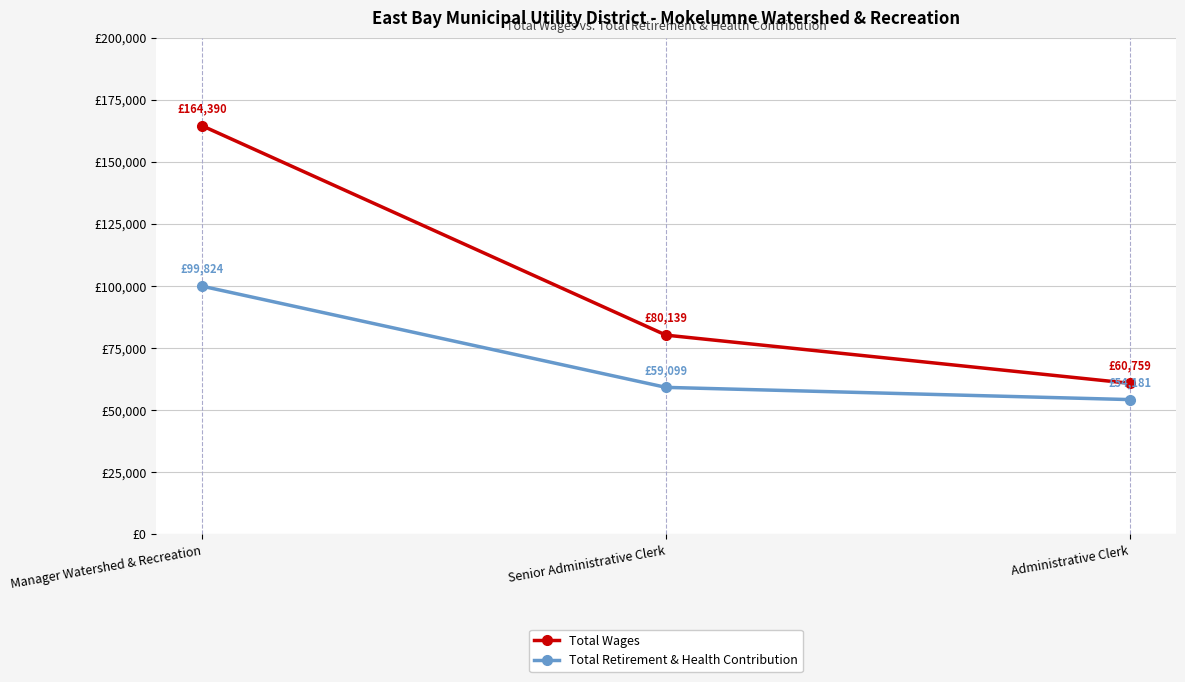

Where does the Total Retirement & Health Contribution series first go above 59099?

Manager Watershed & Recreation